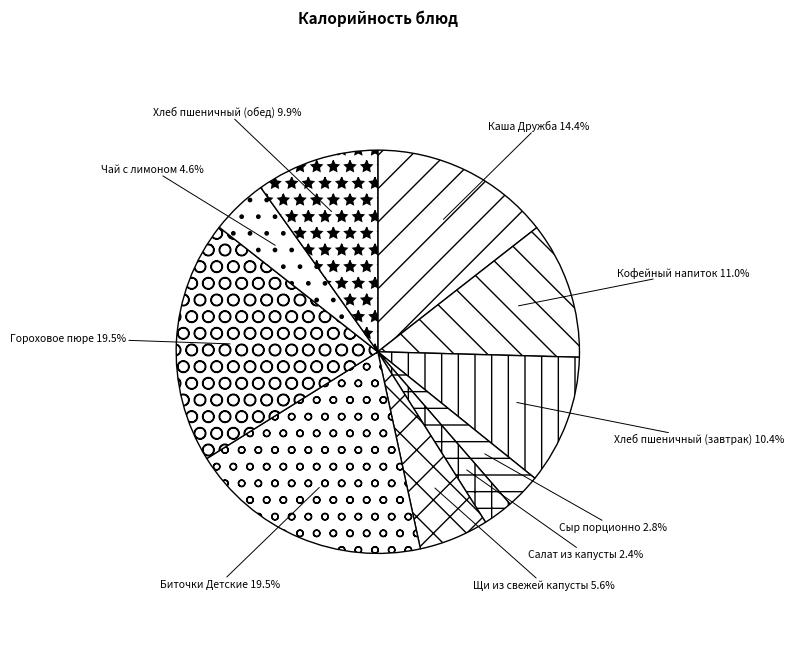

To the nearest percent, what is the difference between the largest and smallest slice percentages?

17%